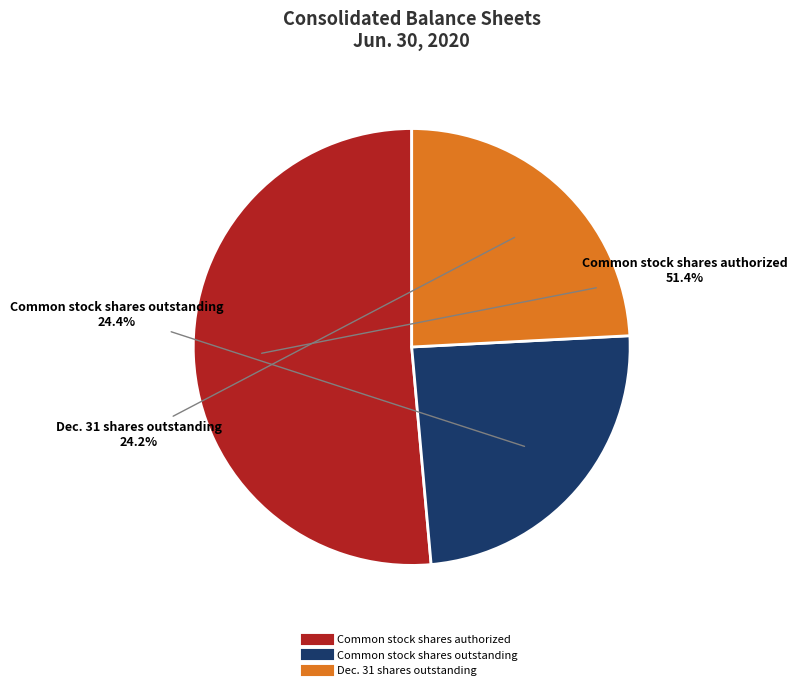

How many slices are in this pie chart?

3